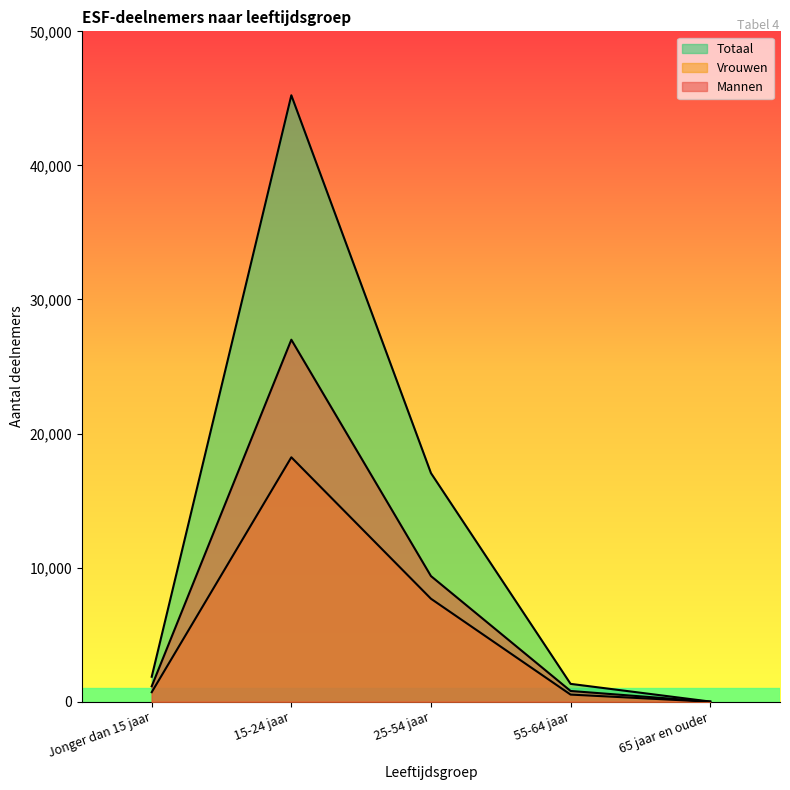

At which label does Mannen first exceed 1150?

15-24 jaar